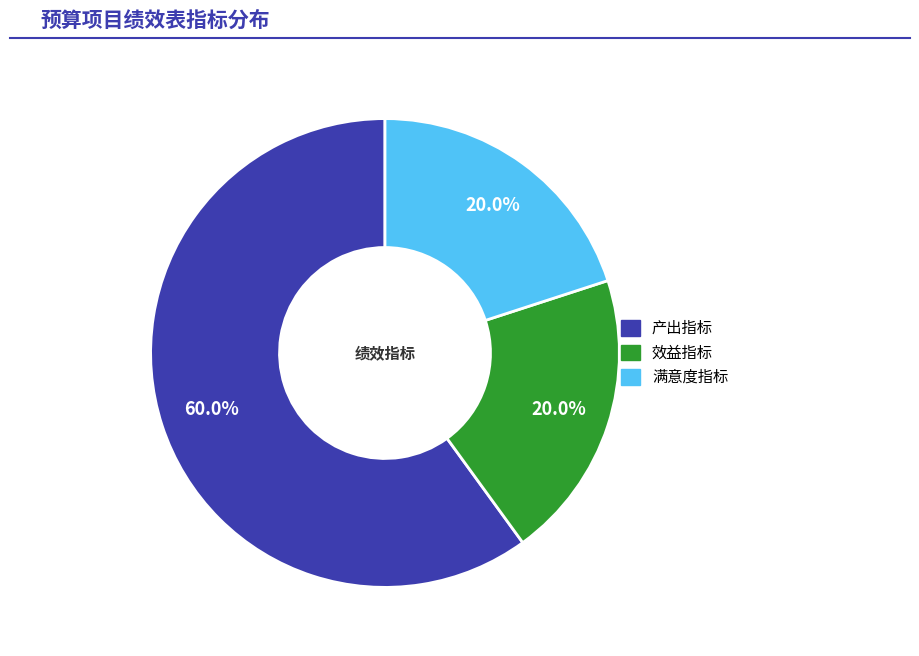

The 效益指标 slice represents 20% of the pie. True or false?

True